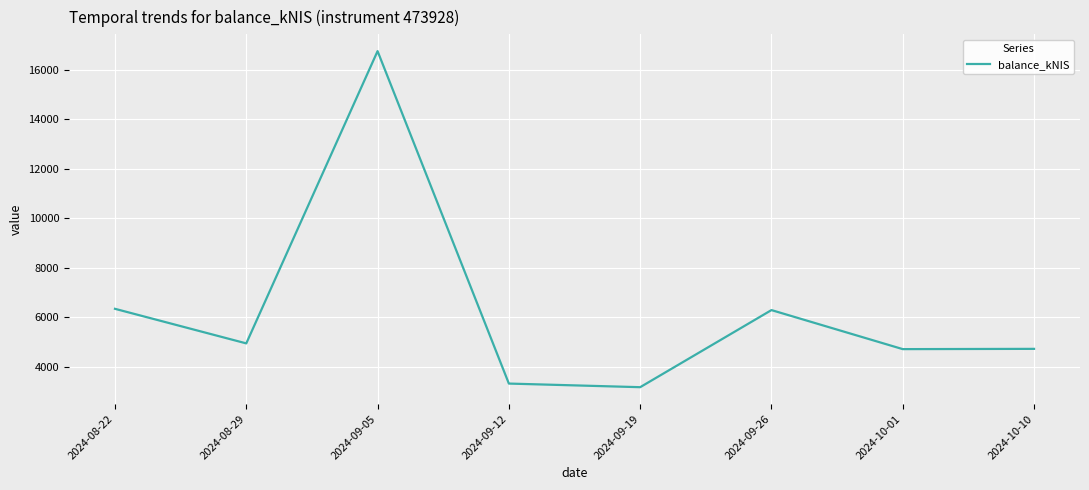

What is the change in value from 2024-09-19 to 2024-10-01?

+1536.7